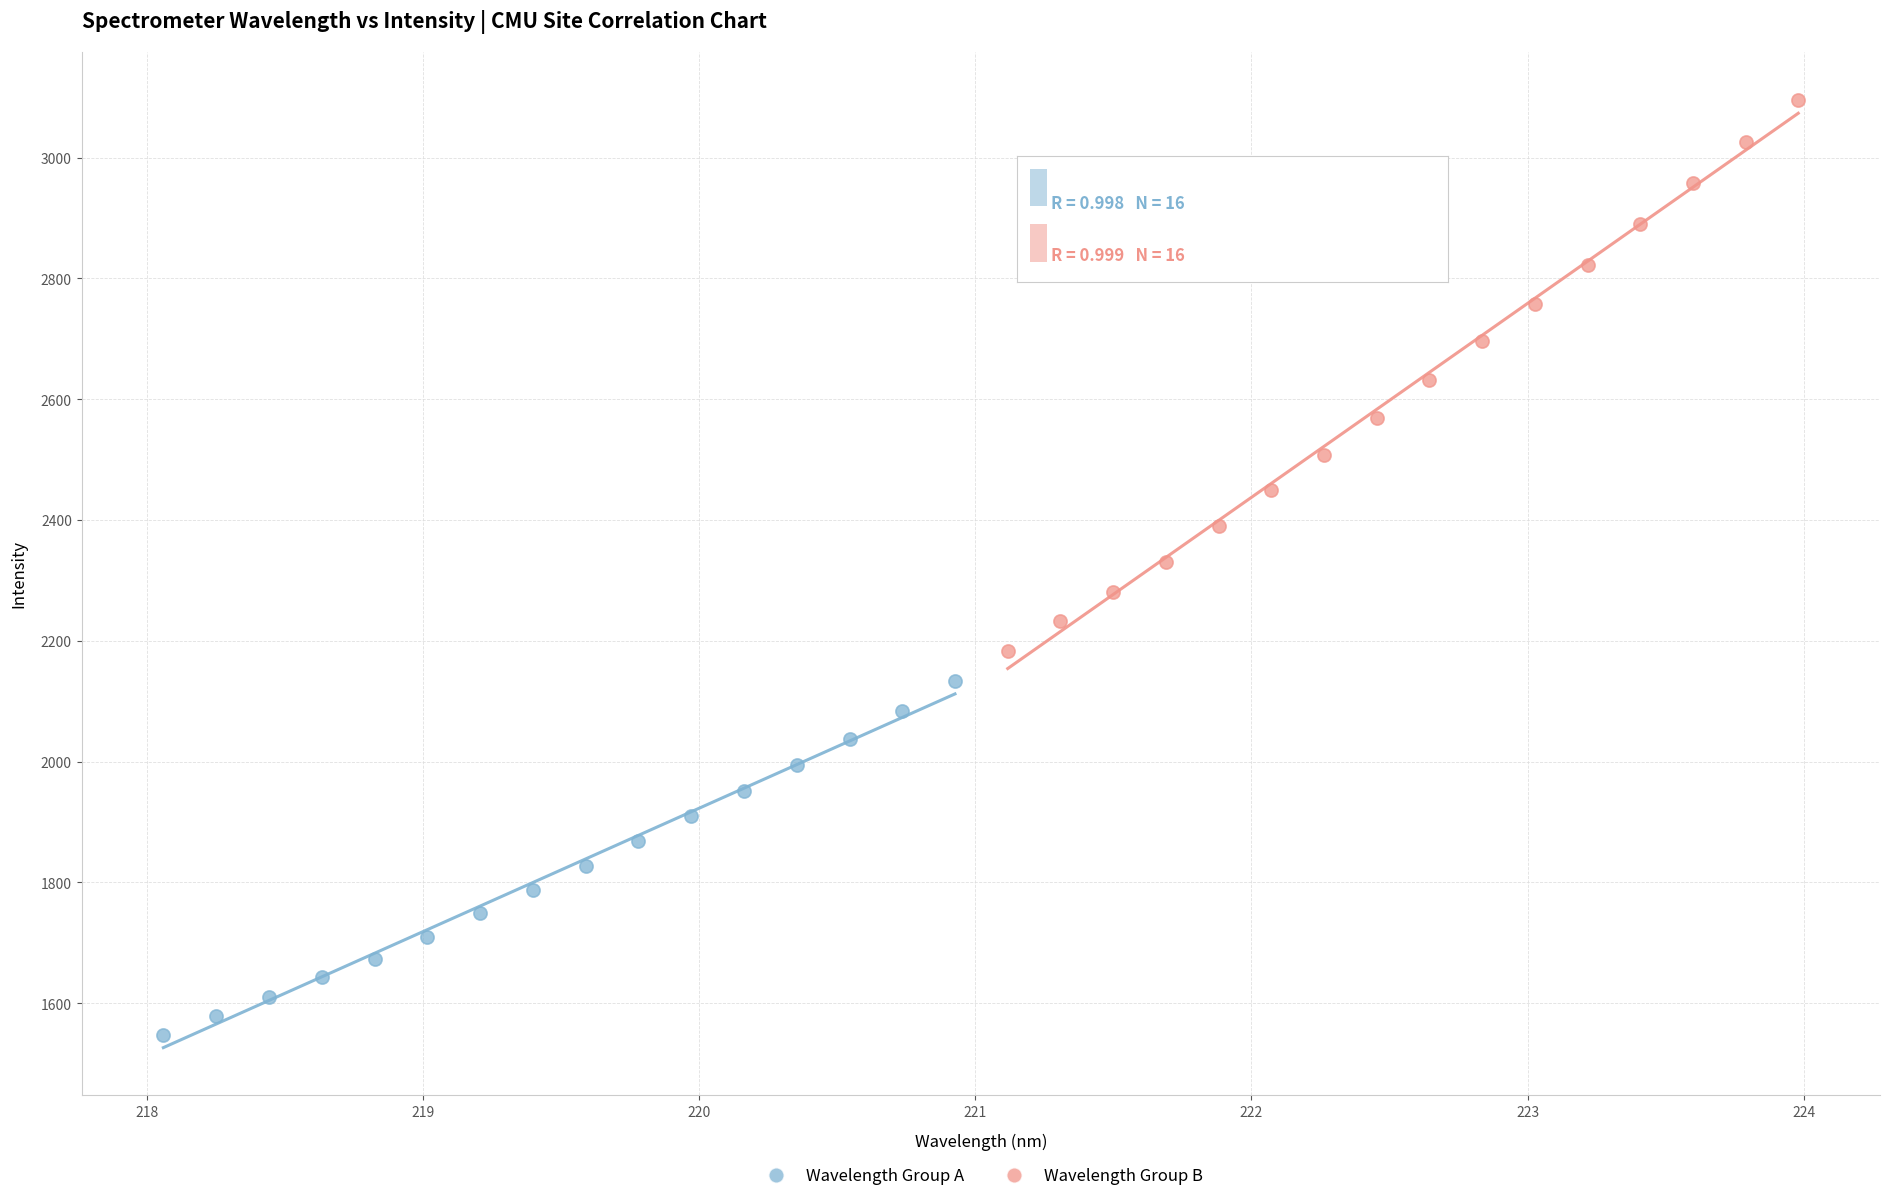

Which series reaches the maximum Y coordinate?

Wavelength Group B